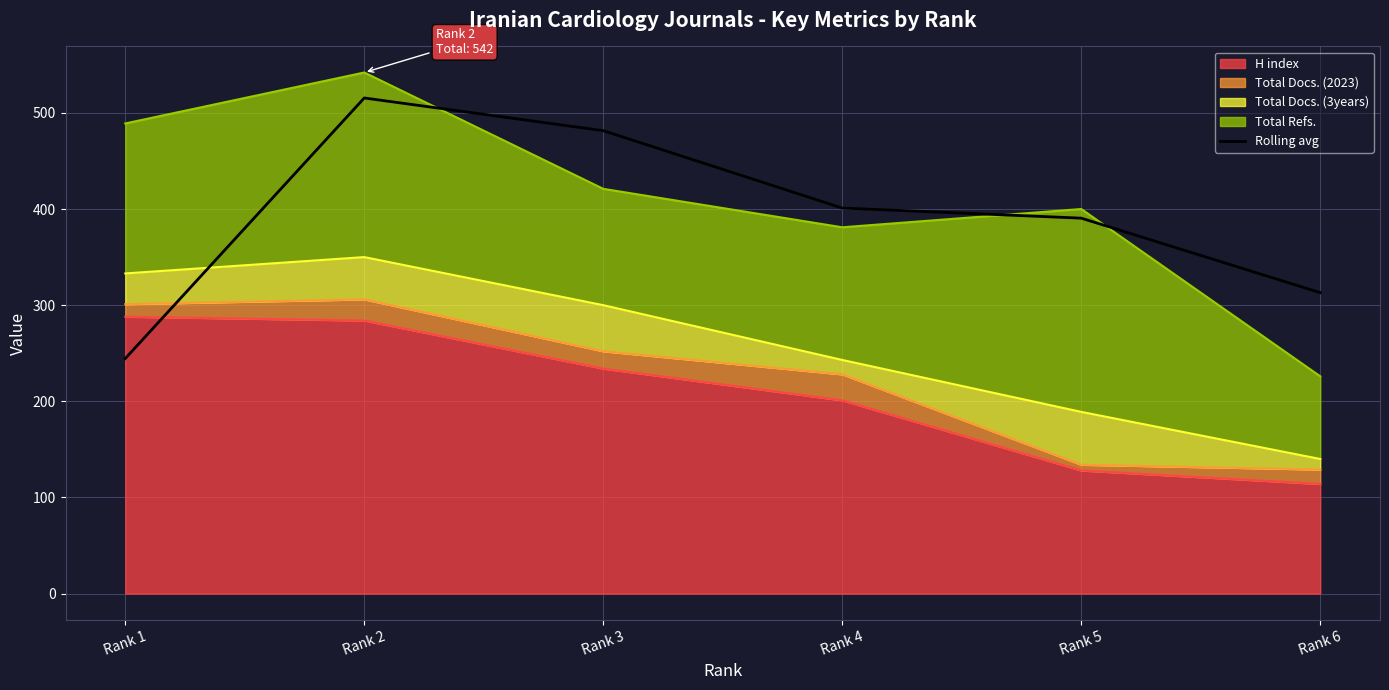

True or false: there are more than 0 points higher than both neighbors.

True